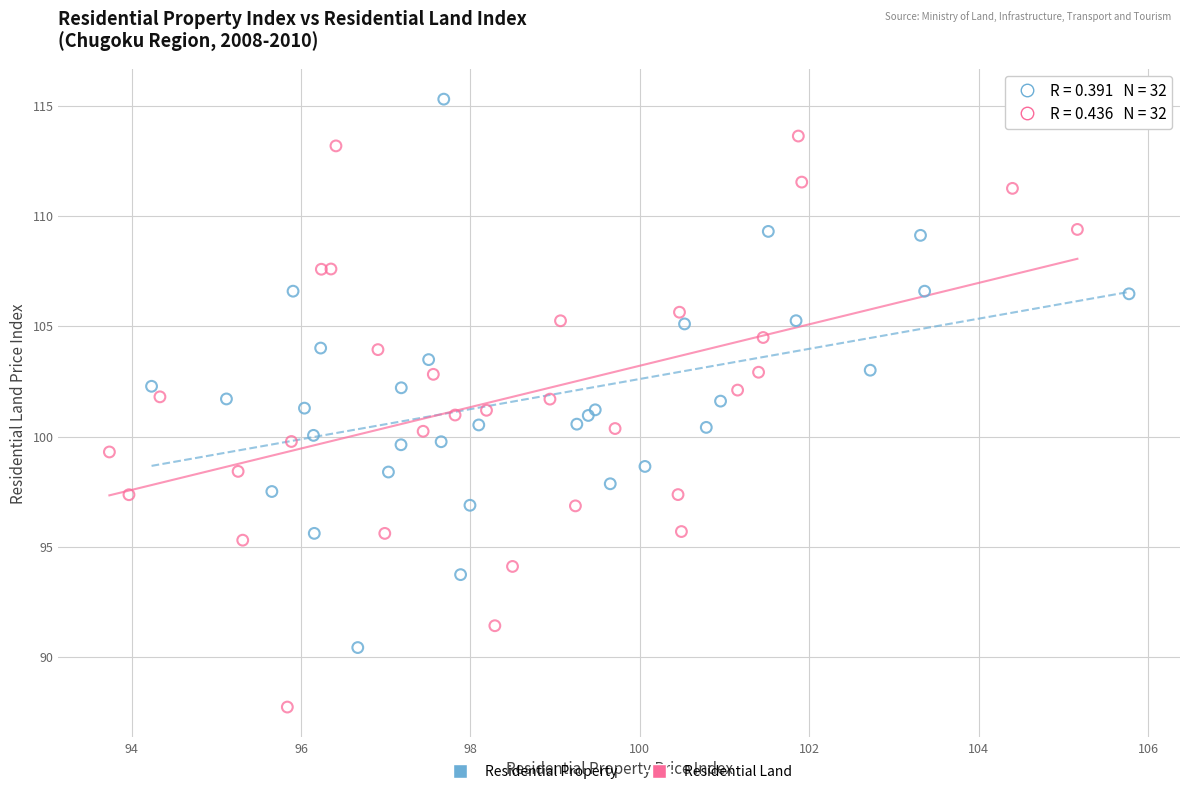

What are all the series names shown in the legend?

Residential Property, Residential Land